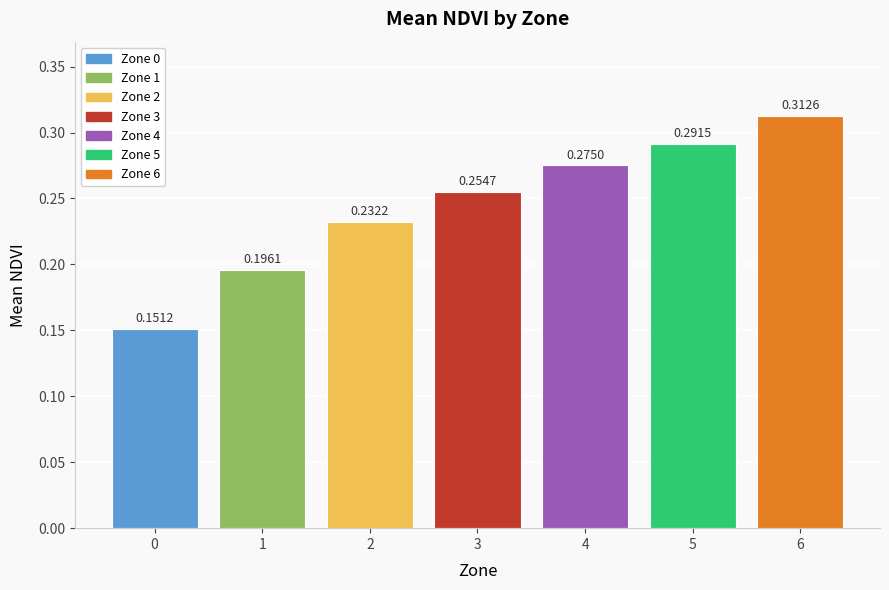

List the labels in order of value, smallest first.

0, 1, 2, 3, 4, 5, 6